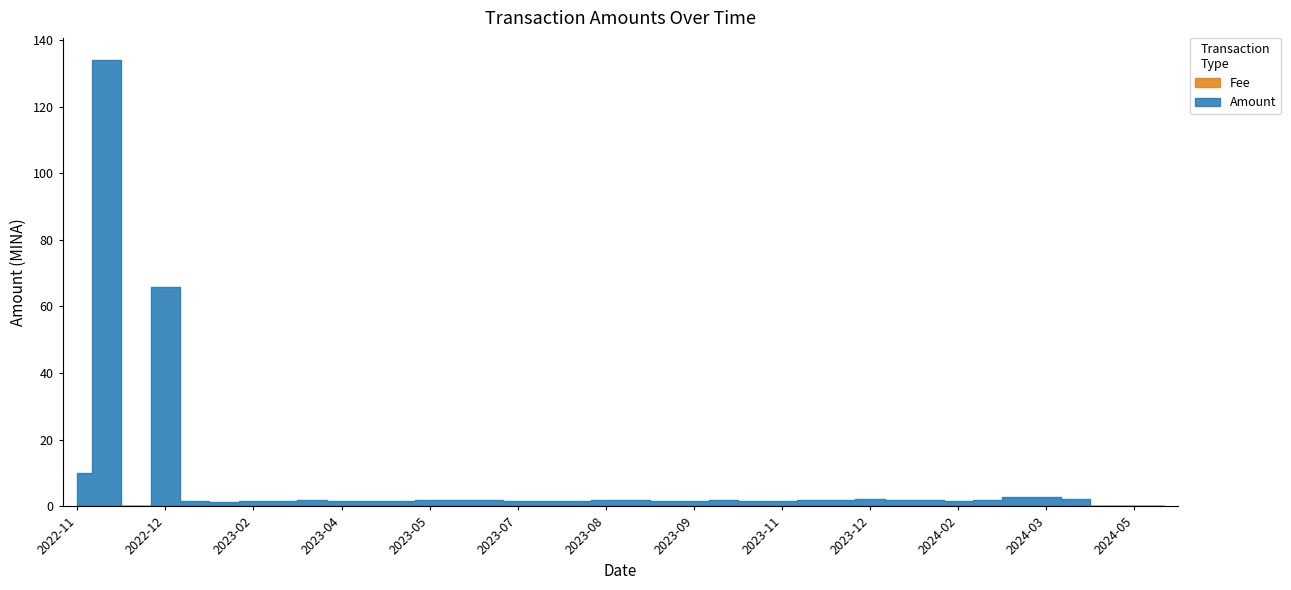

What are all the series names shown in the legend?

Amount, Fee